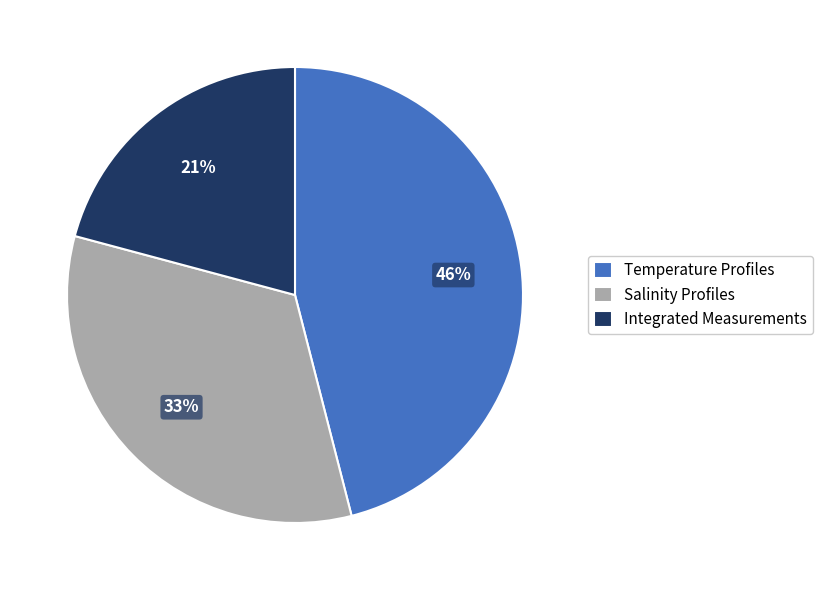

Count the number of slices in the pie.

3